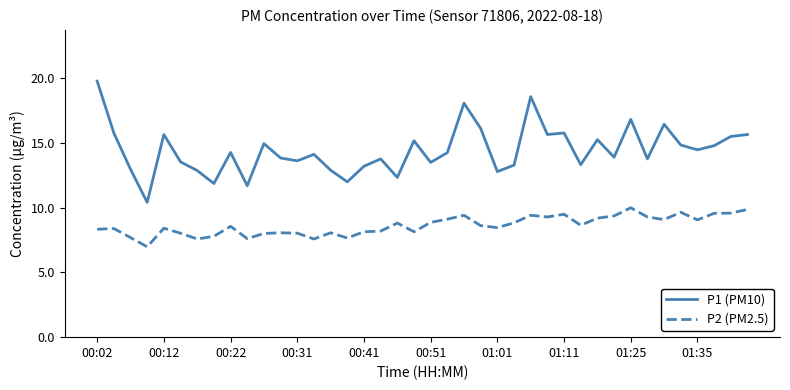

What is the smallest value displayed?

7.0